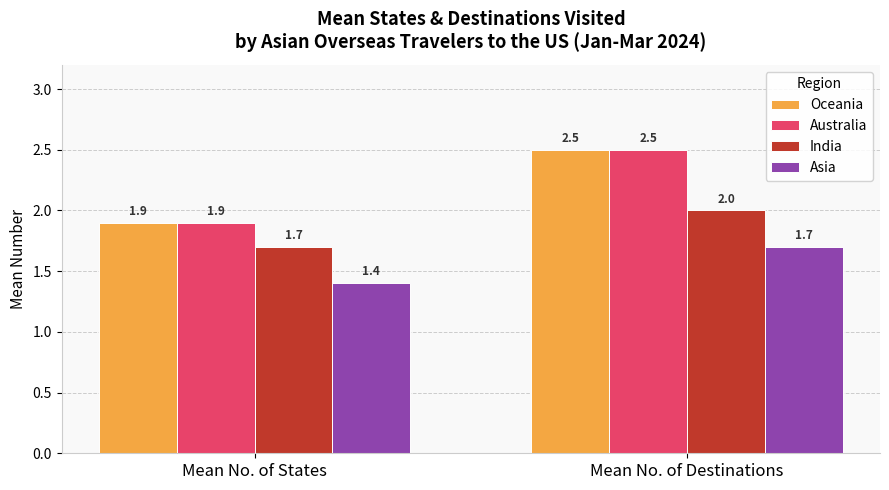

What is the label of the 1st bar from the left?

Mean No. of States